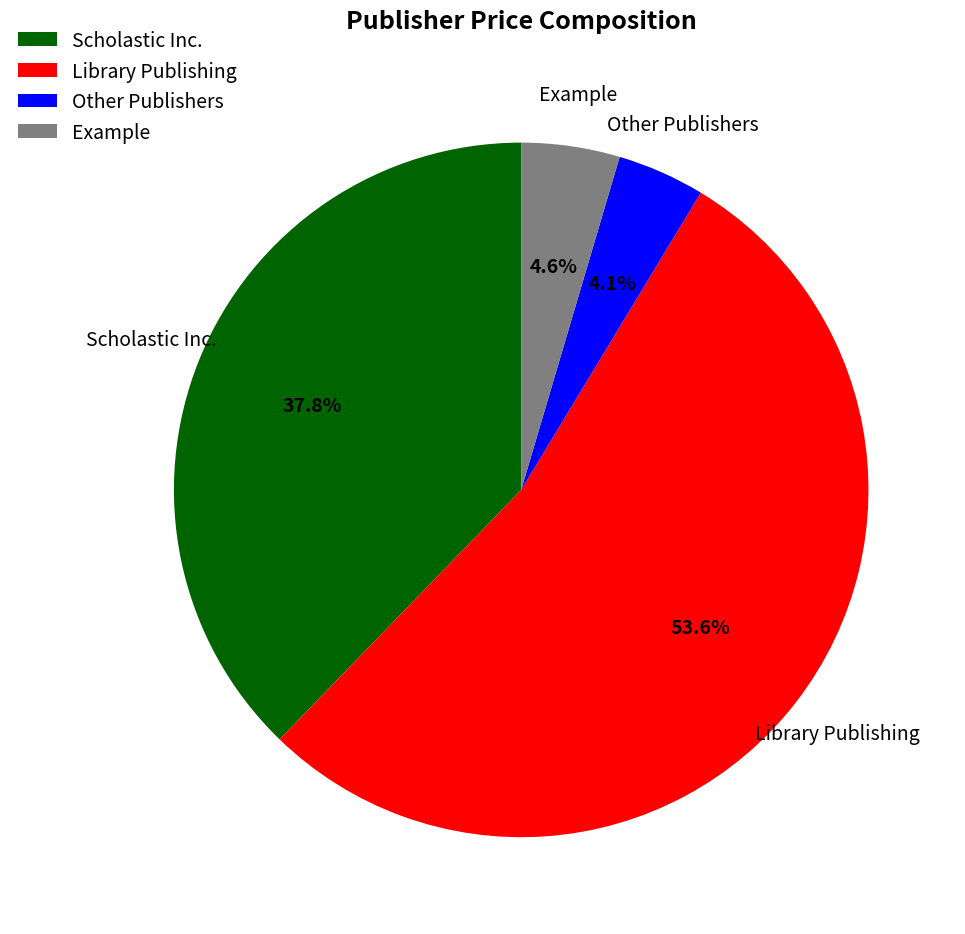

What is the ratio of the value at Scholastic Inc. to the value at Library Publishing?

0.7